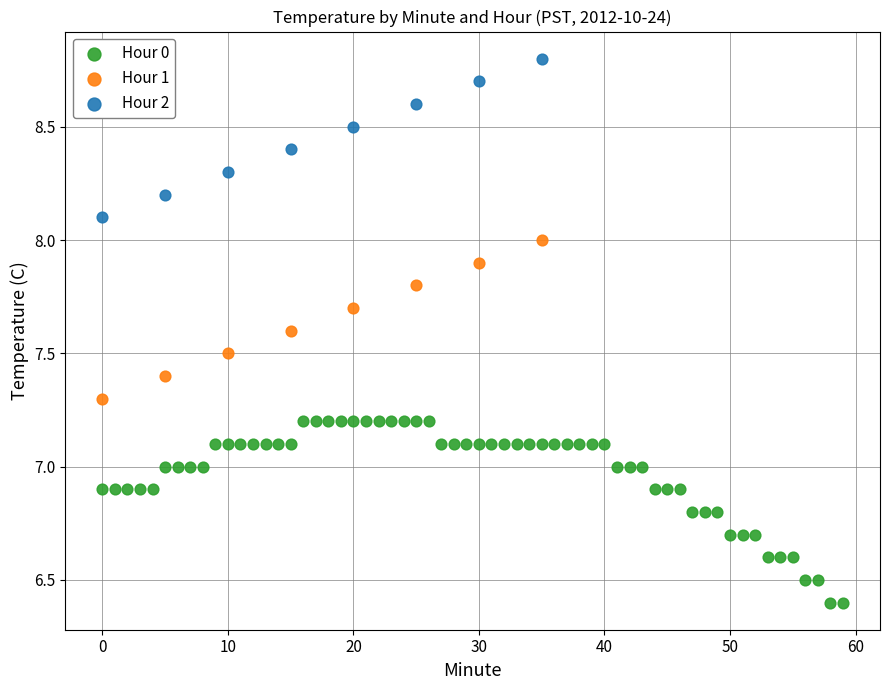

Which series contains the lowest Y value?

Hour 0